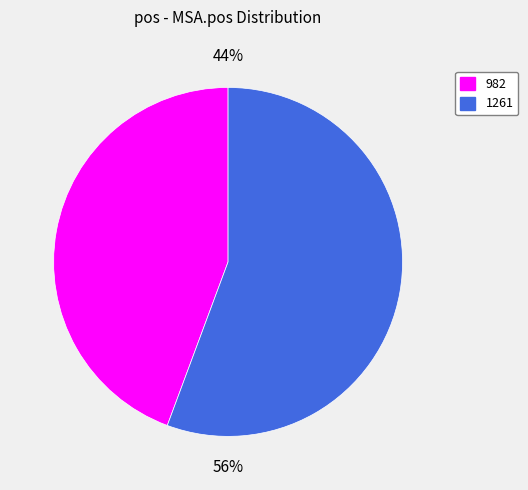

To the nearest percent, what is the combined percentage of 1261 and 982?

100%